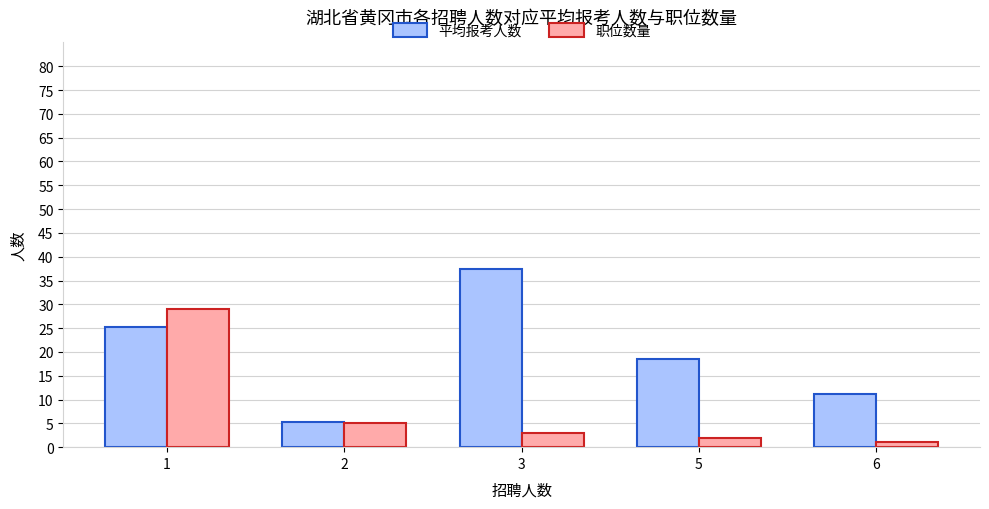

What is the difference between the highest and lowest values at 1?

3.9